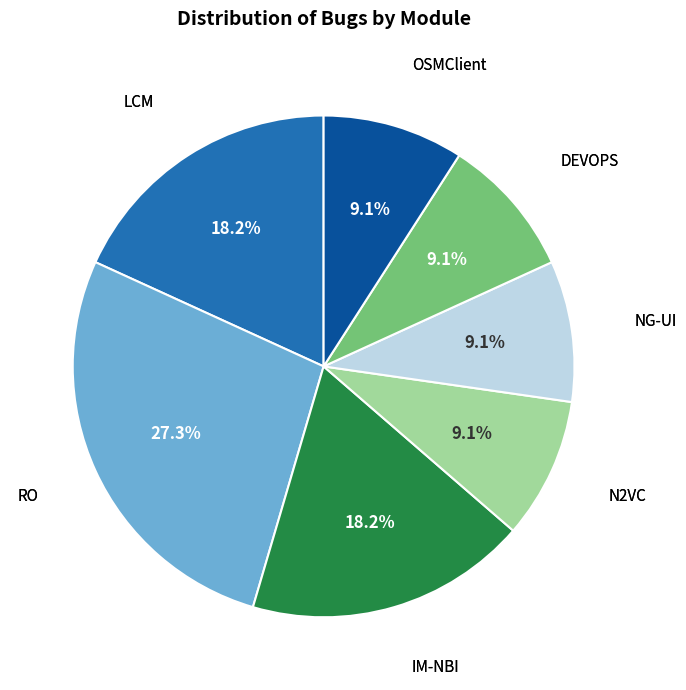

Is there a majority slice in this chart?

No